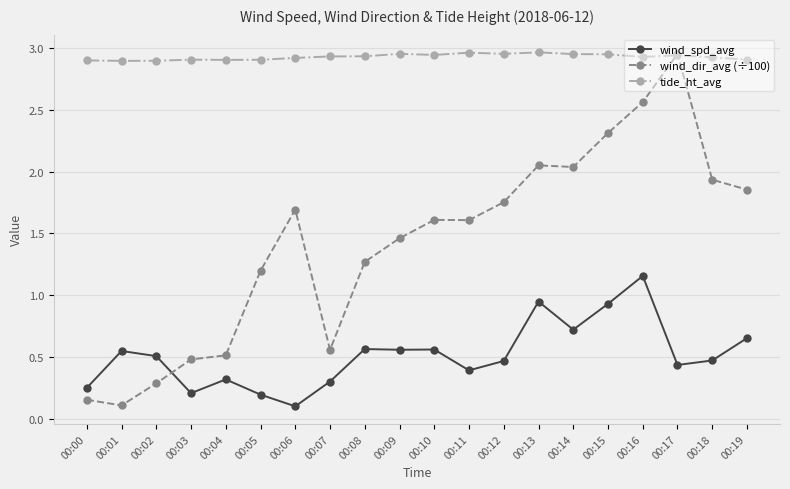

Is this an area chart (filled region under the line)?

No